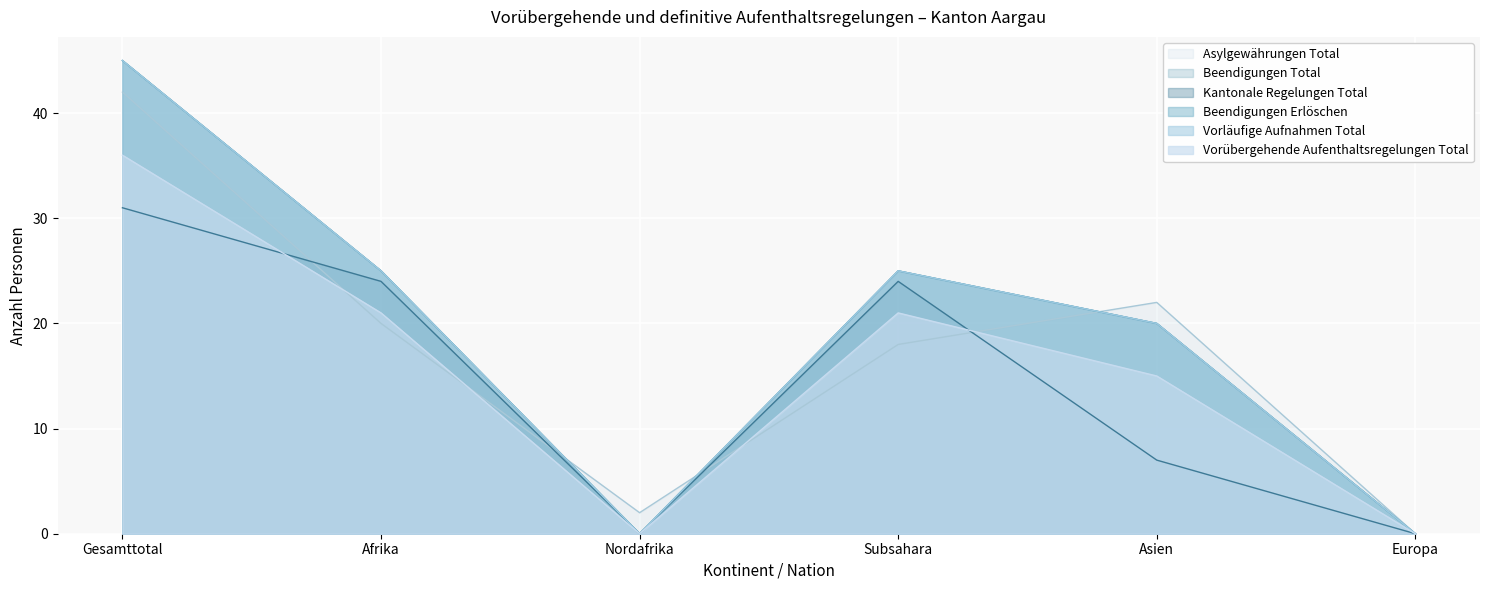

At which category does Beendigungen Erlöschen reach its first local valley?

Nordafrika